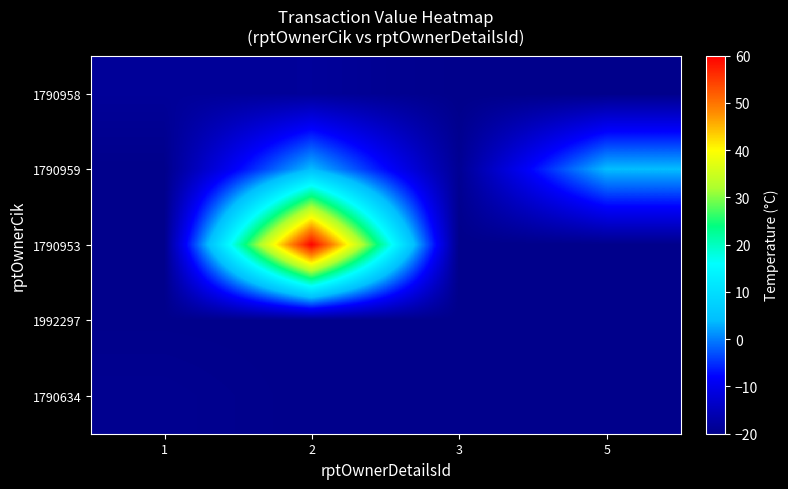

Count the number of categories in the chart.

4